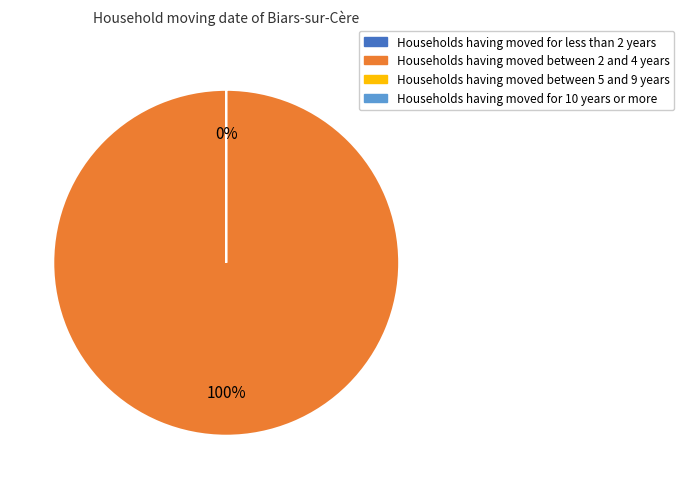

Is there any slice that represents more than half of the pie?

Yes